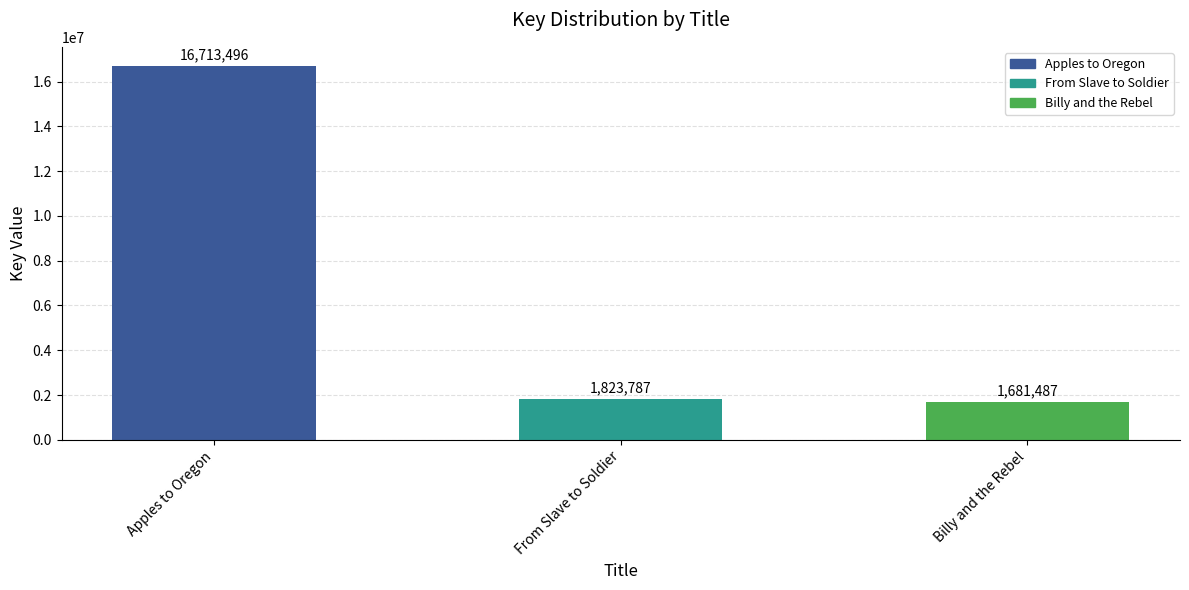

At which category does the chart reach its minimum across all series?

Billy and the Rebel